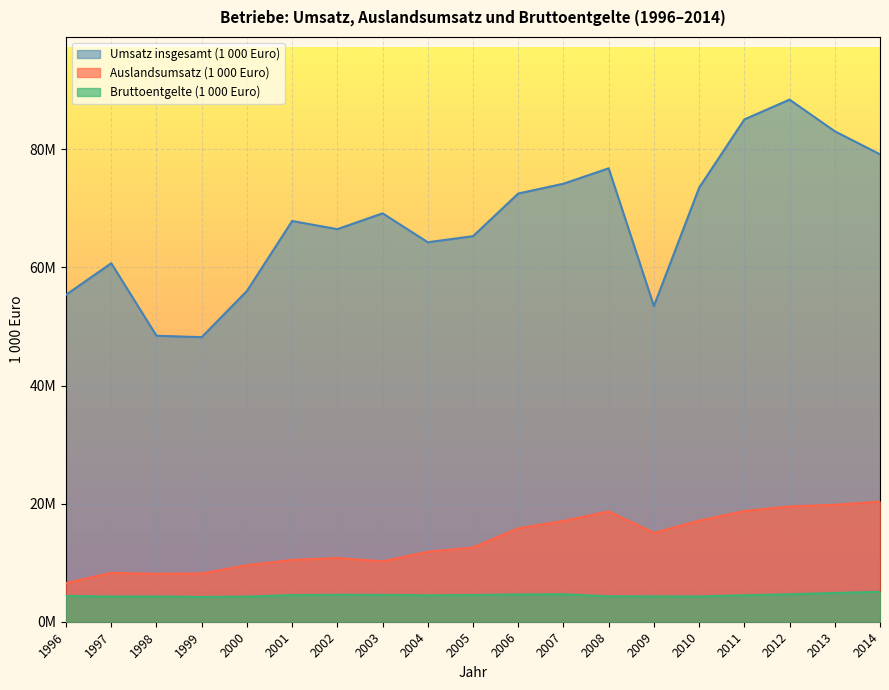

What is the value of the Auslandsumsatz (1 000 Euro) point at the 19th from the left?

20348091